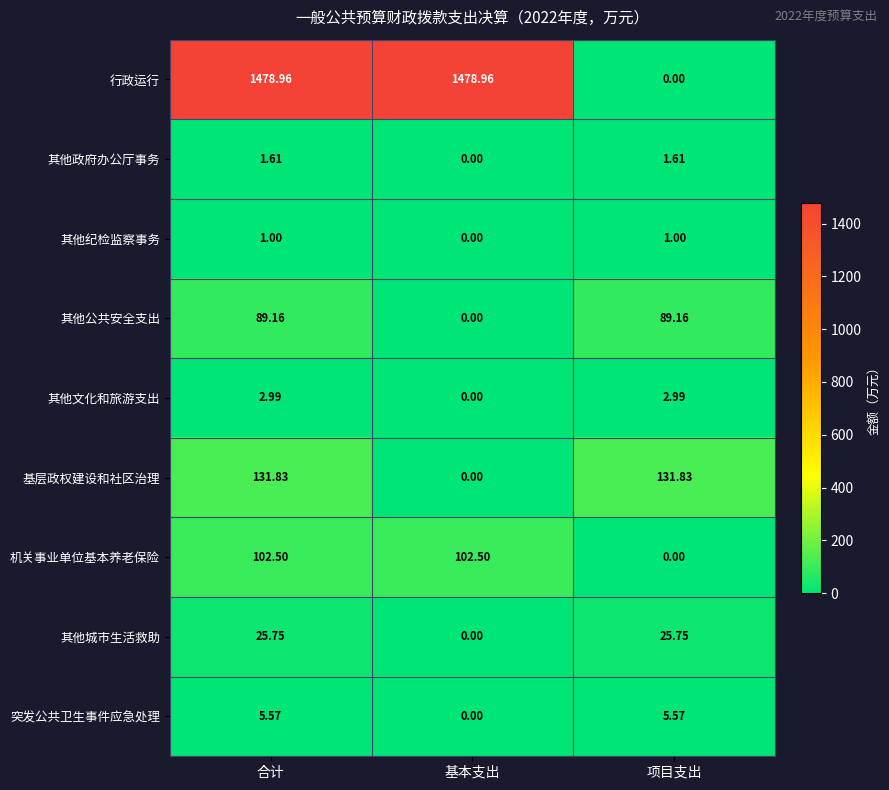

Is the value of 行政运行 at 合计 greater than the value of 其他政府办公厅事务 at 基本支出?

Yes